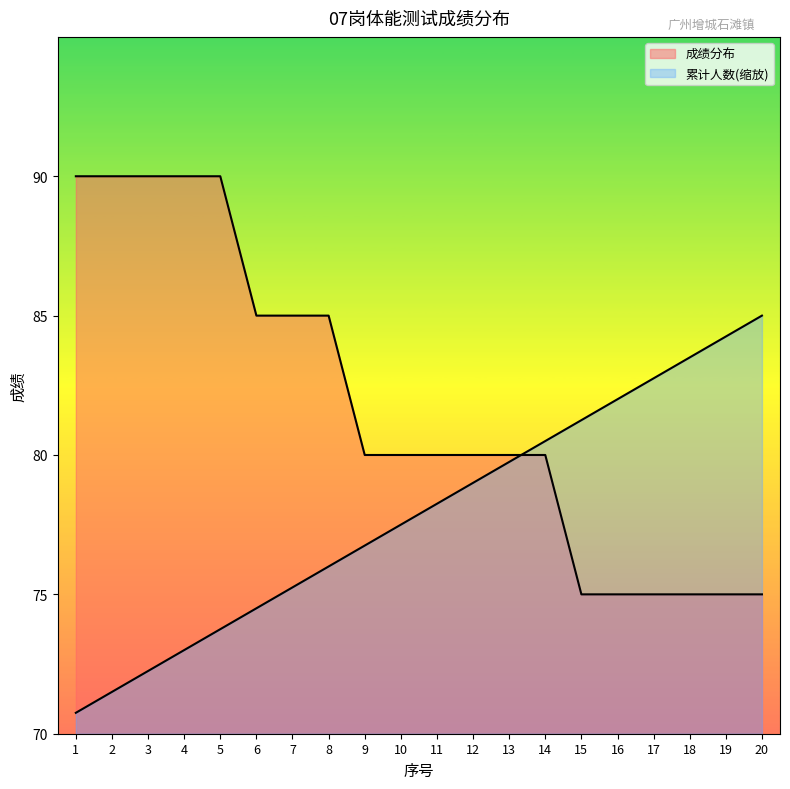

At 17, list the series in order from largest to smallest.

累计人数, 成绩分布